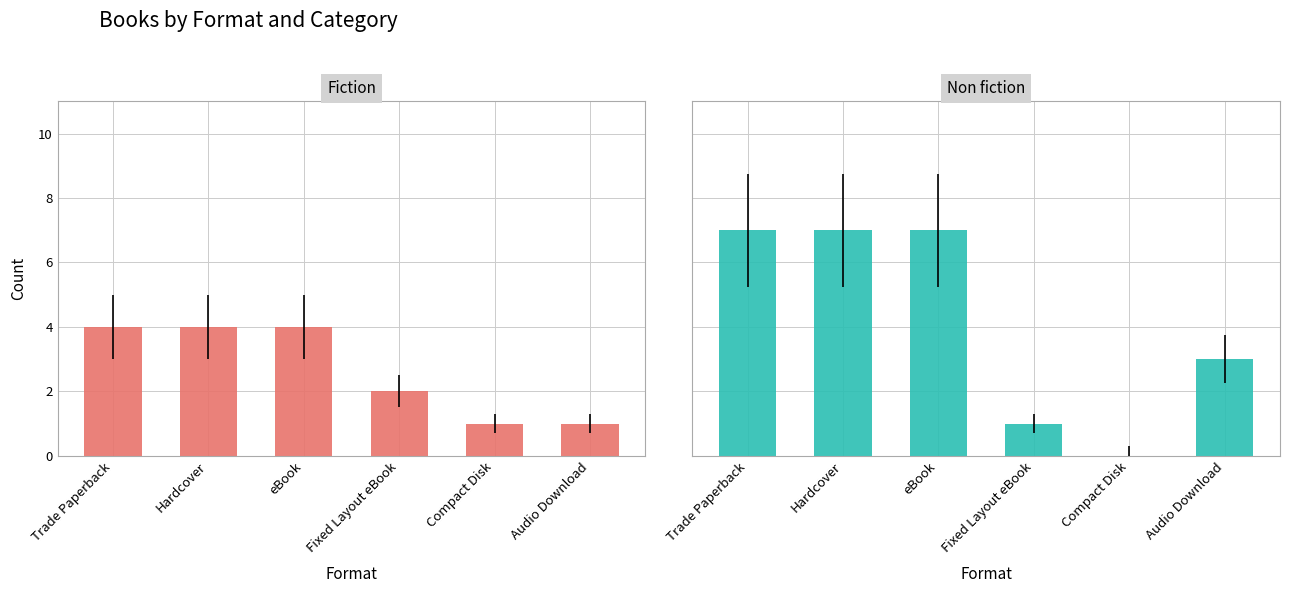

What value does the Non fiction series have at Hardcover?

7